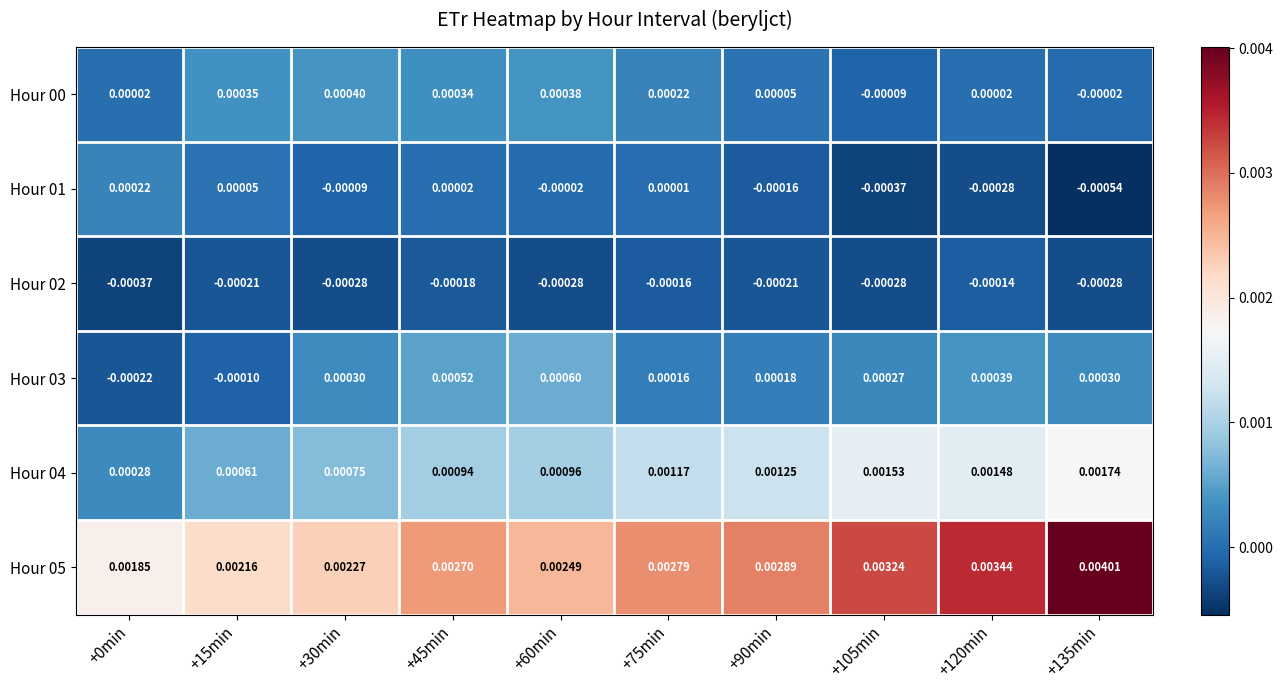

Which series changed the most between +15min and +90min?

Hour 05